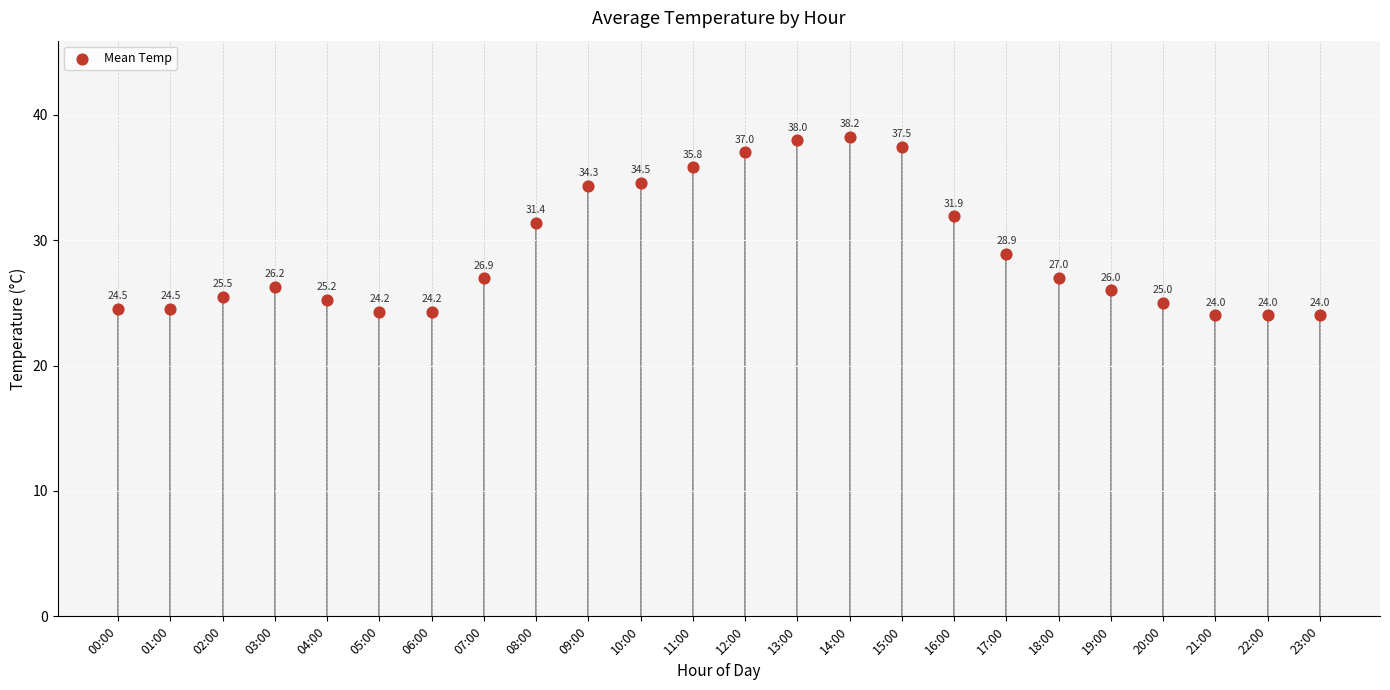

What Y value in the scatter plot is closest to 31?

31.4